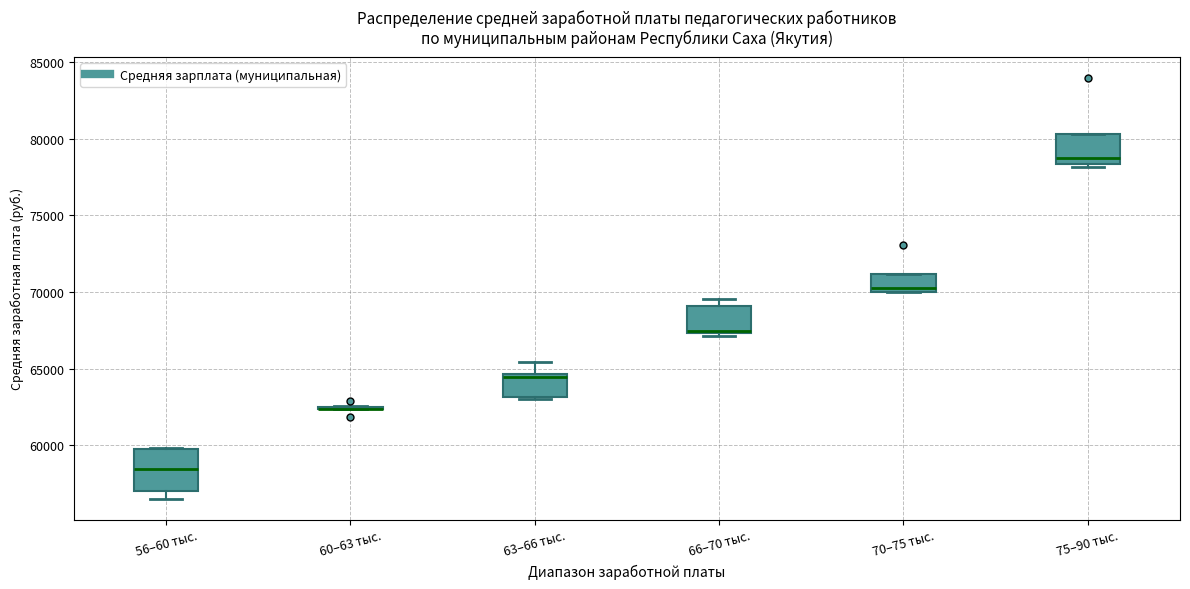

Reading left to right, transcribe this box plot: for each box, give where its median line is, the range the box spans, and where its two whiskers end, as read against the y-axis. The values are not printed on the chart, so give them approximately, as read against the axis.

56–60 тыс.: median 58500, box 57000 to 59500, whiskers 56500 to 60000
60–63 тыс.: box collapsed to a line at 62500, whiskers 62500 to 62500
63–66 тыс.: median 64500 (just below the box's upper edge), box 63000 to 64500, whiskers 63000 (just below the box's lower edge) to 65500
66–70 тыс.: median 67500 (drawn on the box's lower edge), box 67500 to 69000, whiskers 67000 to 69500
70–75 тыс.: median 70500, box 70000 to 71000, whiskers 70000 to 71000
75–90 тыс.: median 79000, box 78500 to 80500, whiskers 78000 to 80500